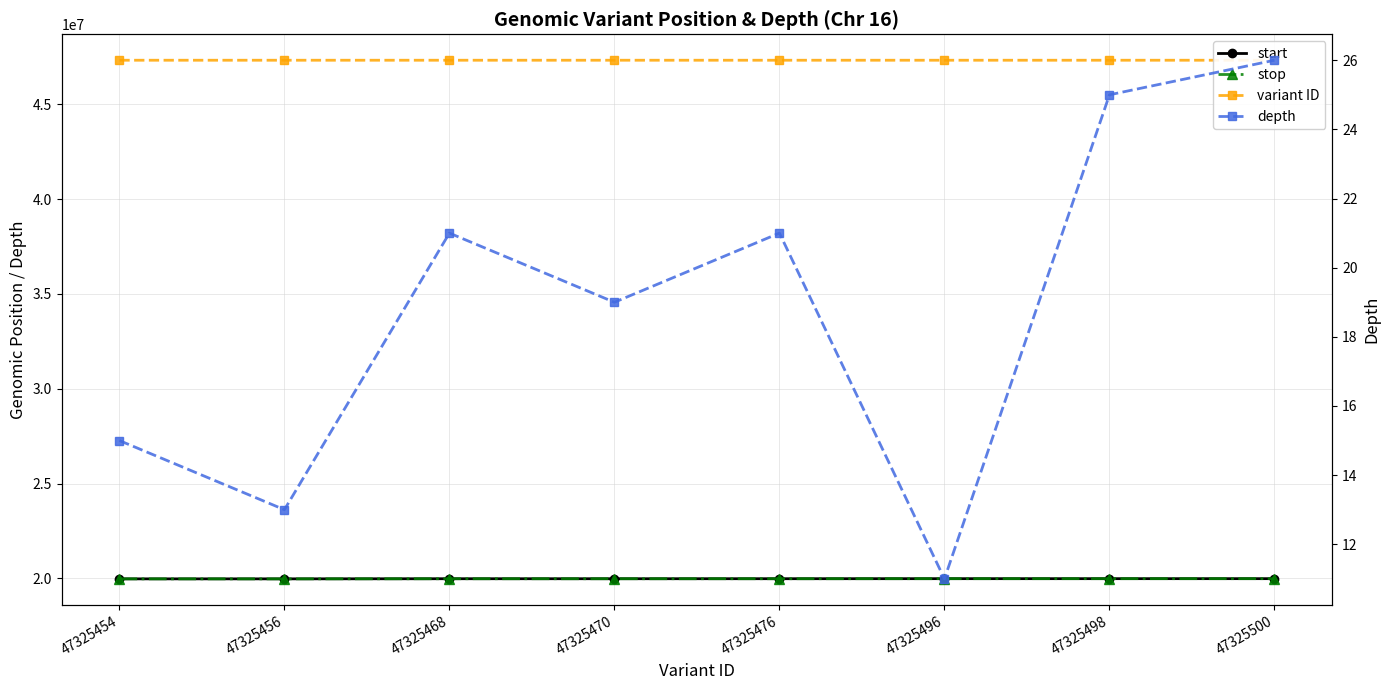

True or false: depth has more than 2 interior local peaks.

False